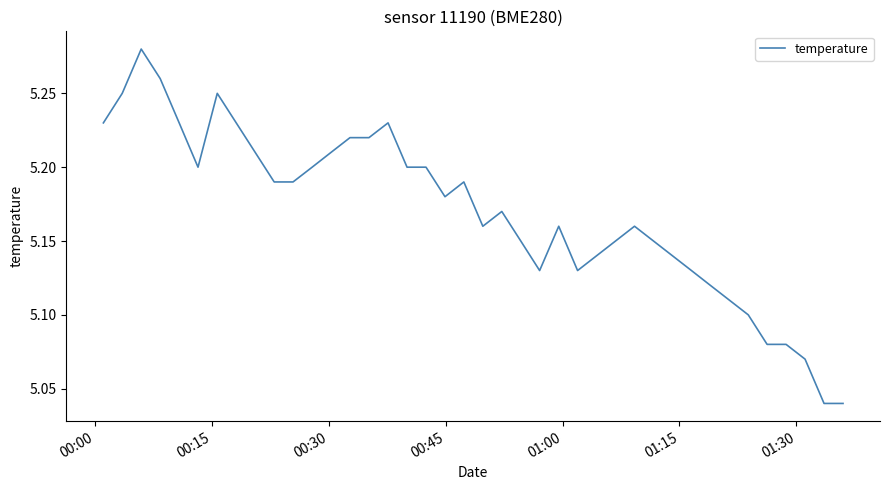

How many categories are shown in the chart?

40